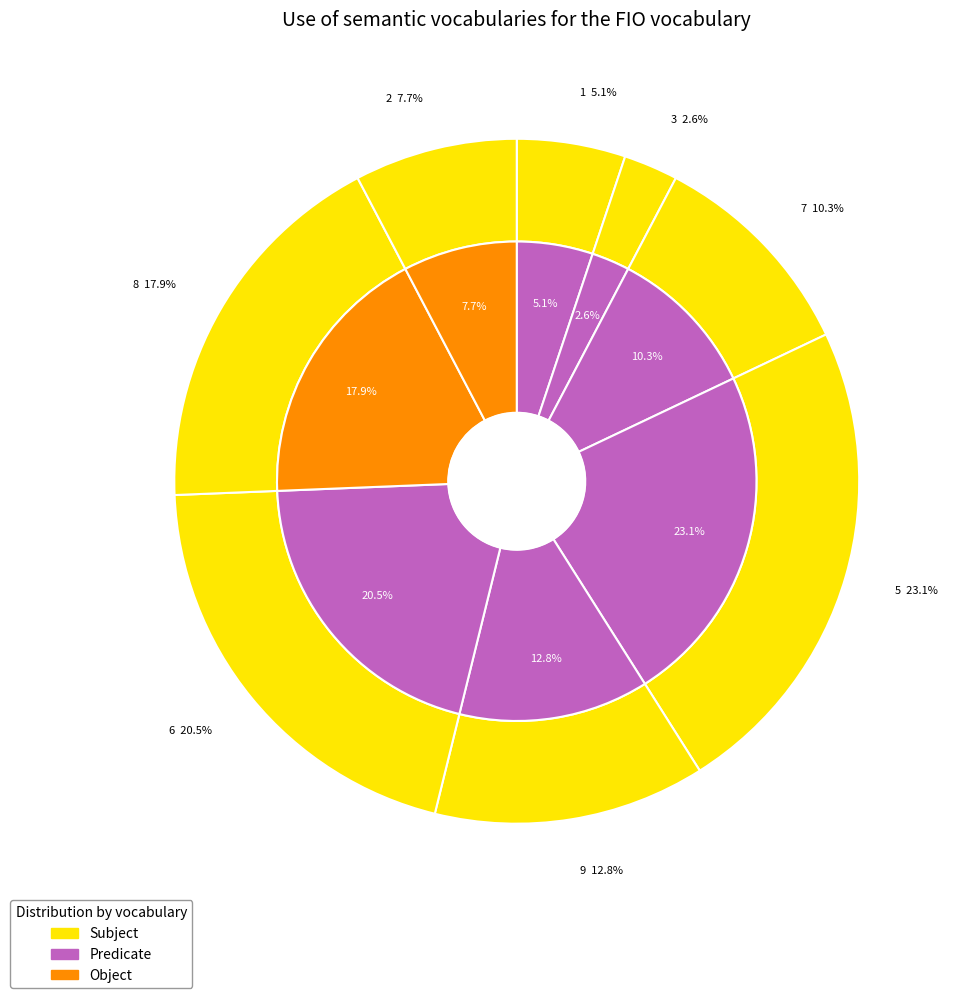

Which slice is the smallest?

3